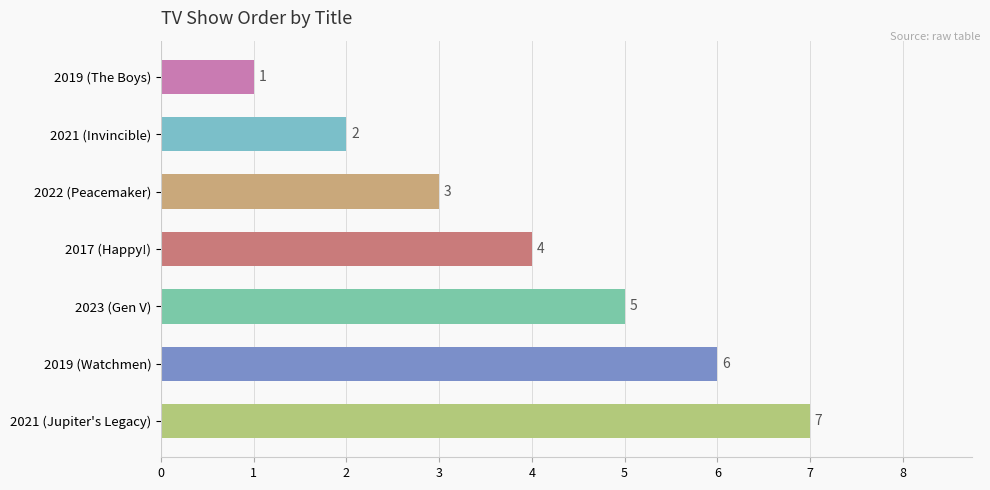

Are the bars horizontal?

Yes